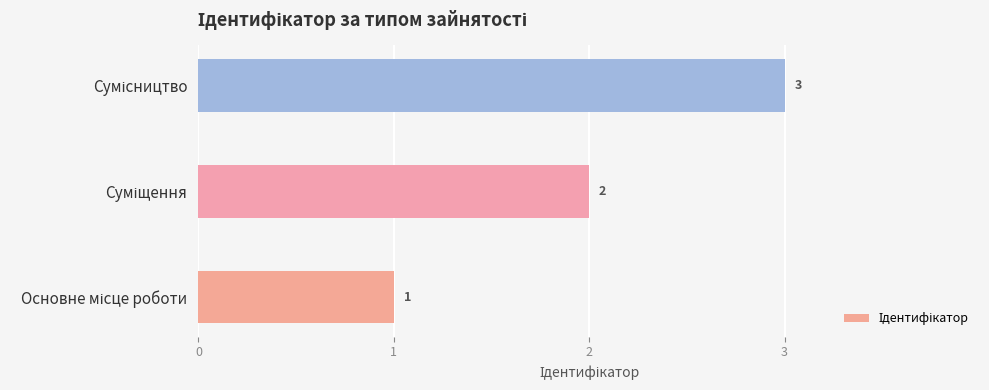

What is the sum of all values?

6